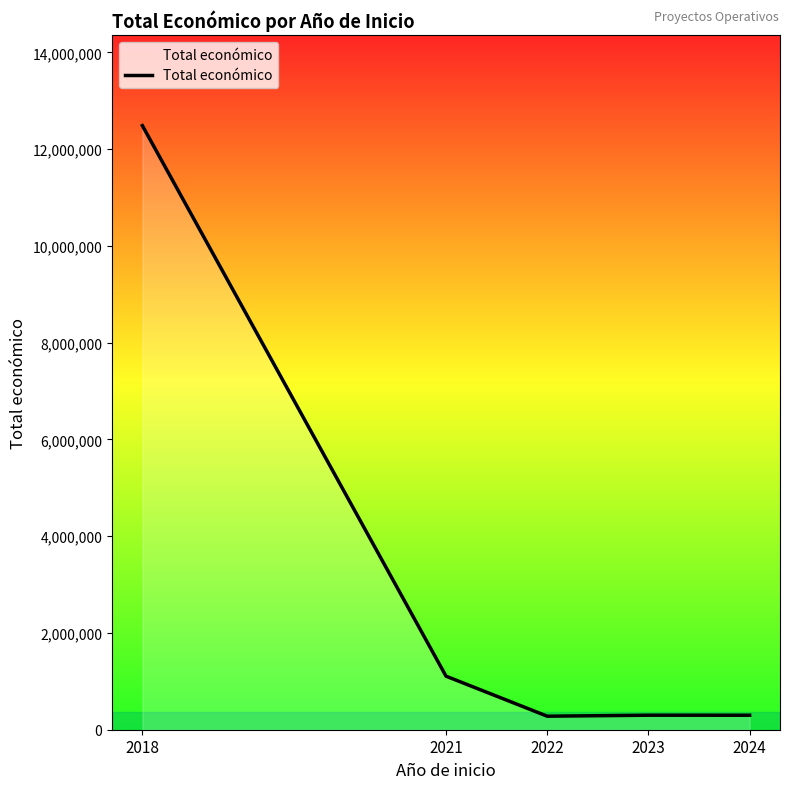

Does the chart have visible grid lines?

No